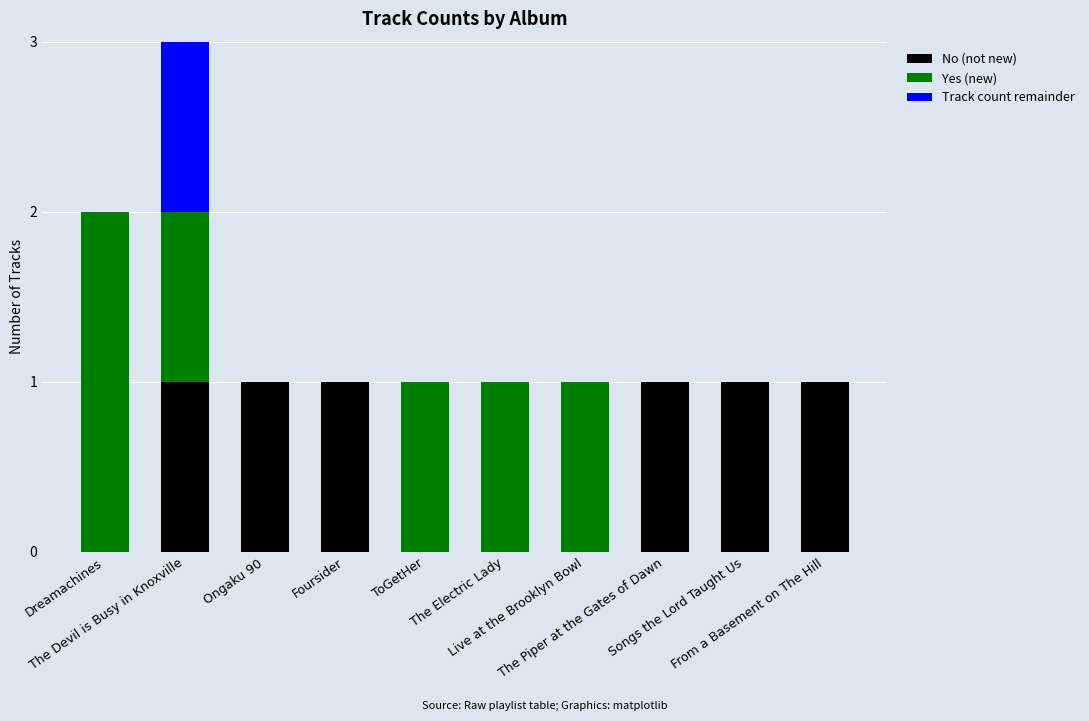

What is the total value across all series at Songs the Lord Taught Us?

1